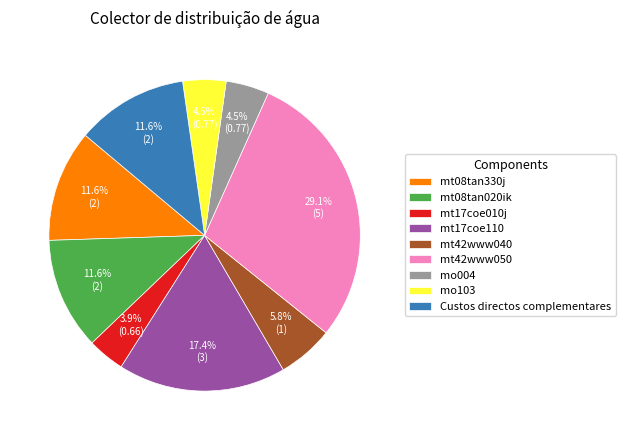

The mt08tan020ik slice represents 18% of the pie. True or false?

False